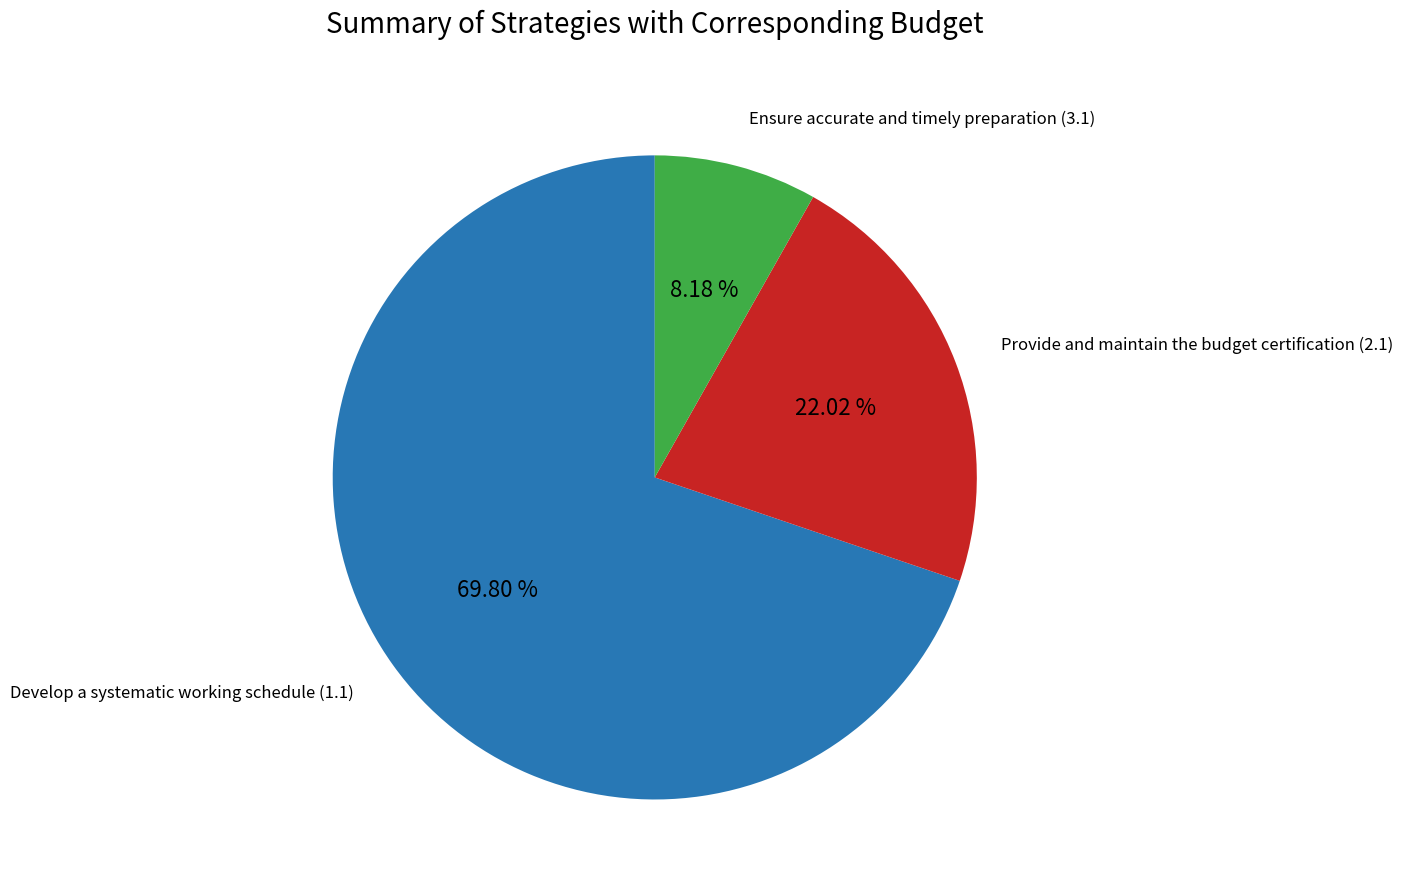

Count the number of slices in the pie.

3